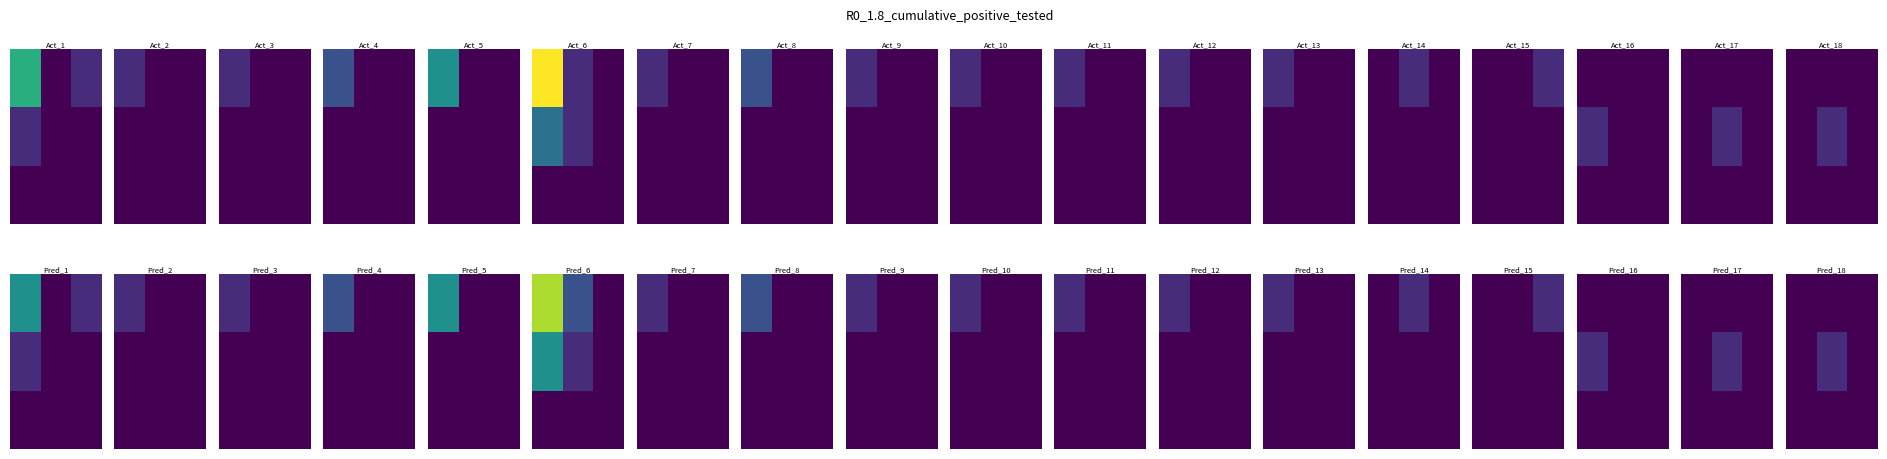

What is the total value across all series at 1?

1